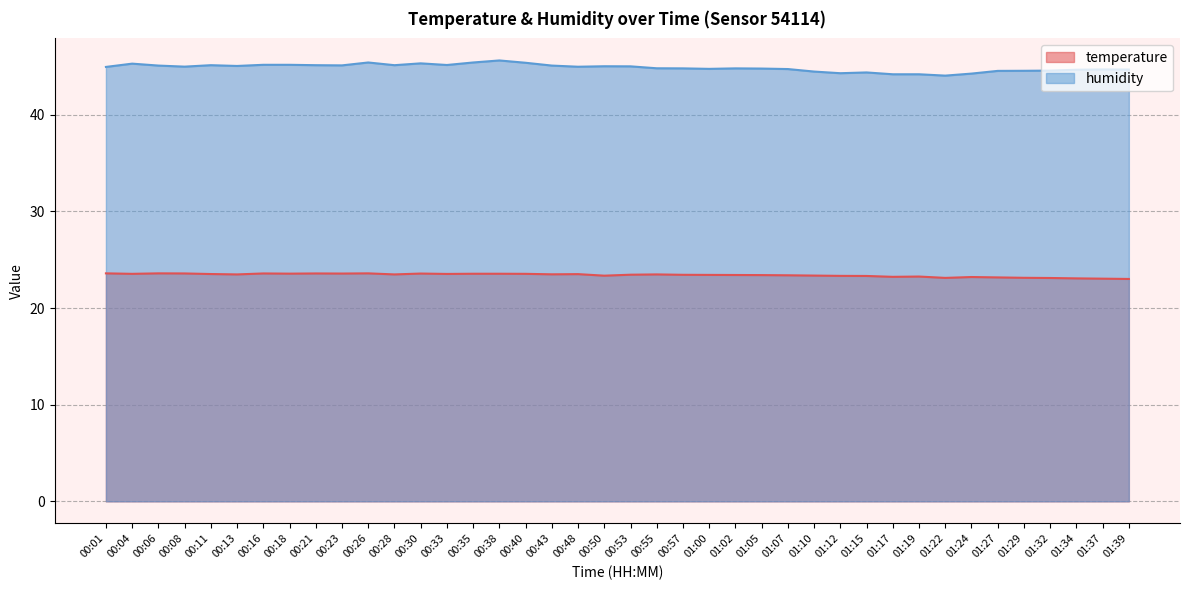

What are all the series names shown in the legend?

temperature, humidity